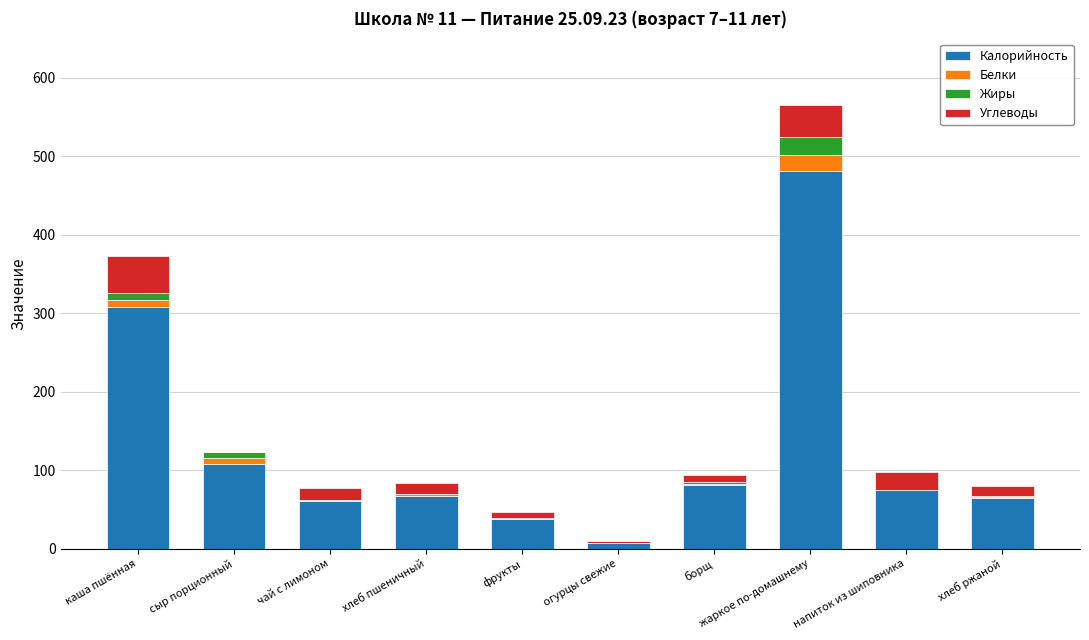

The value of Калорийность at хлеб ржаной is 64.0. True or false?

True